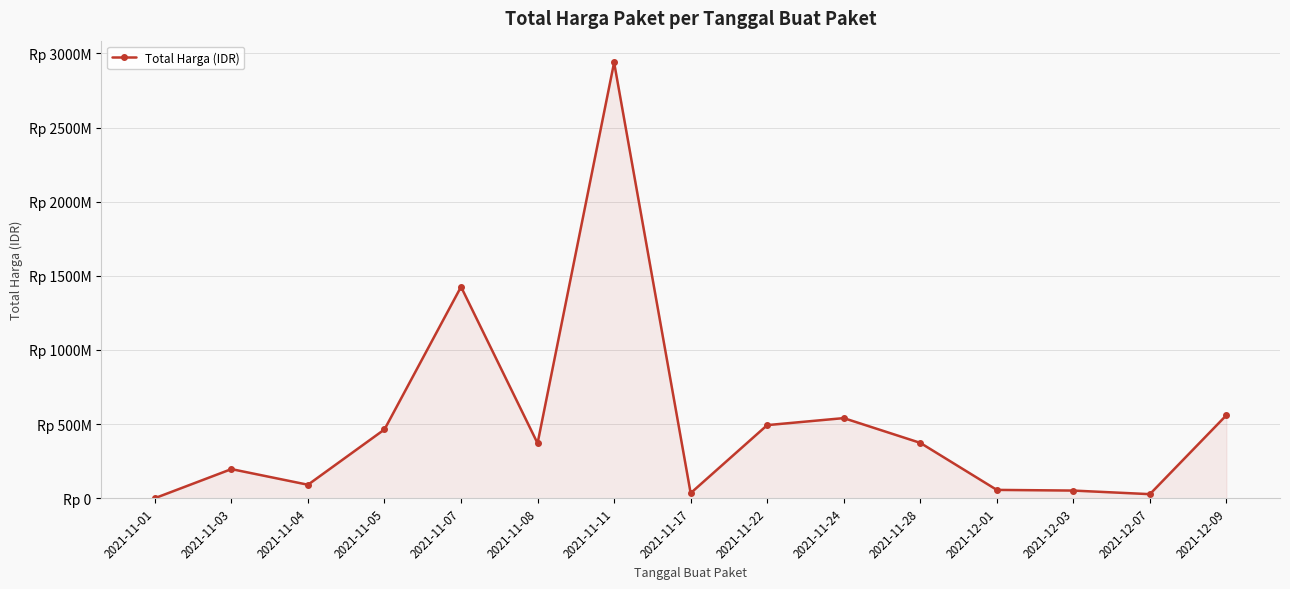

List the labels in order of value, smallest first.

2021-11-01, 2021-12-07, 2021-11-17, 2021-12-03, 2021-12-01, 2021-11-04, 2021-11-03, 2021-11-08, 2021-11-28, 2021-11-05, 2021-11-22, 2021-11-24, 2021-12-09, 2021-11-07, 2021-11-11